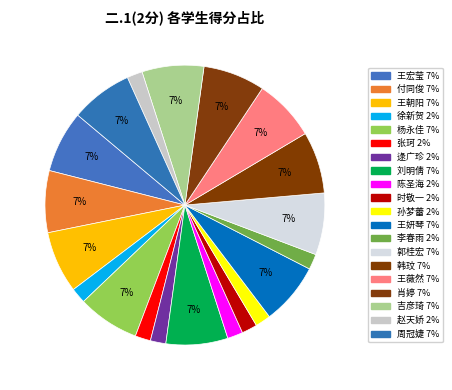

Which slice is the smallest?

徐新贺